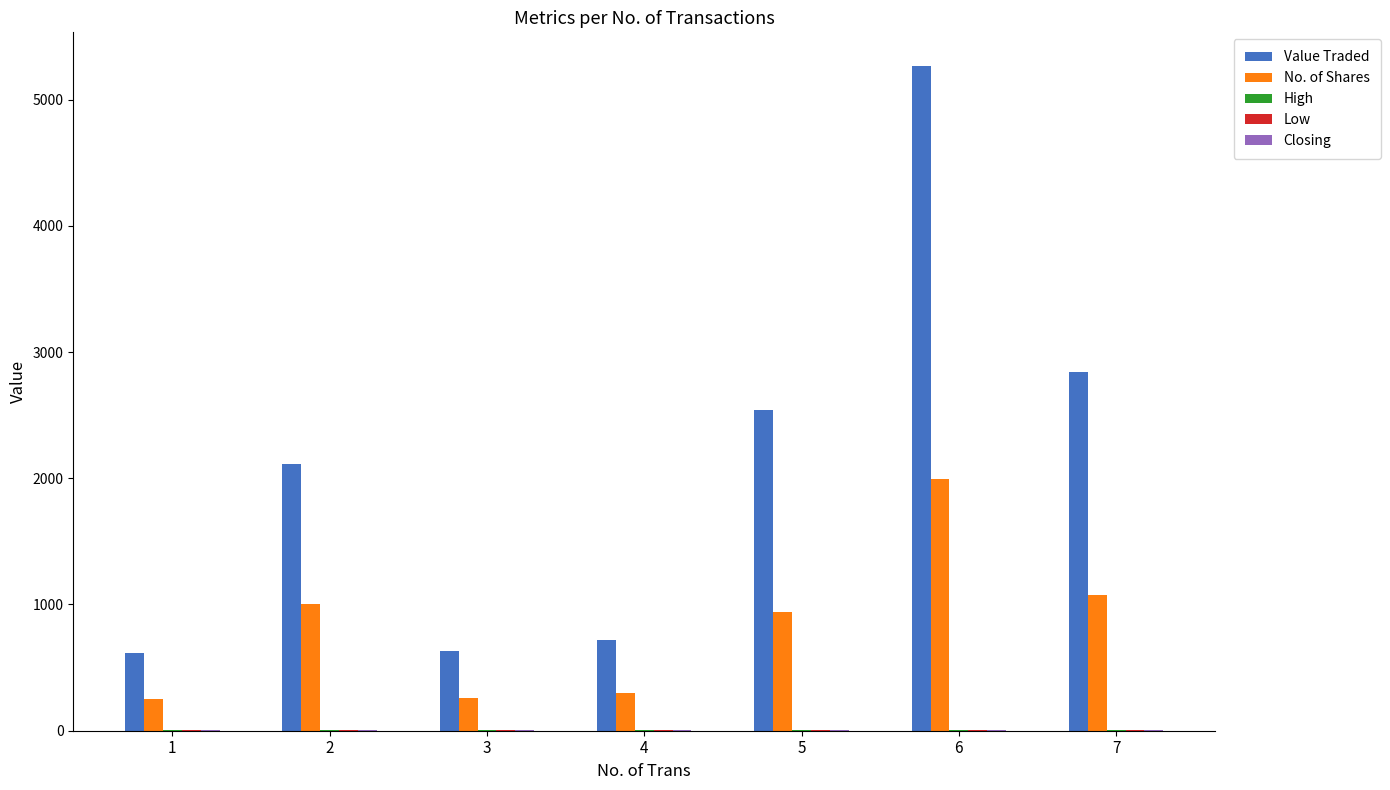

What is the sum of all No. of Shares values?

5823.0